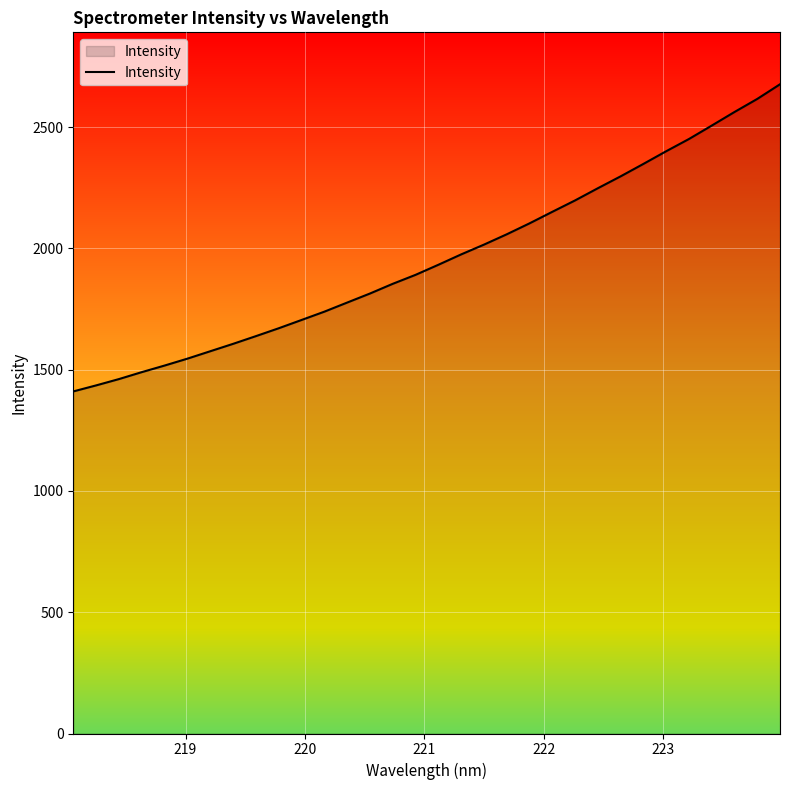

What is the minimum value shown in the chart?

1410.2